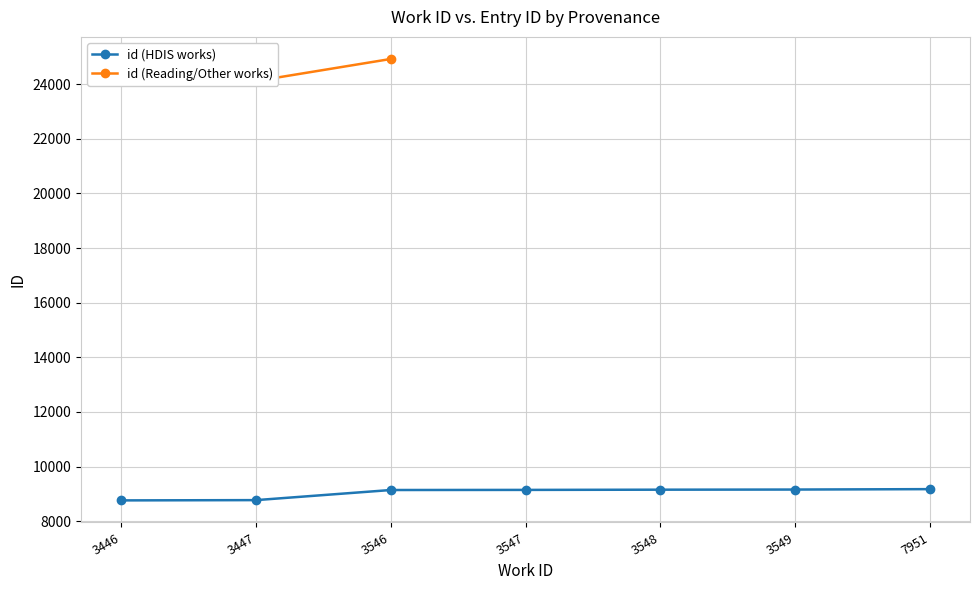

What is the value of the id (HDIS works) point at the 2nd from the left?

8773